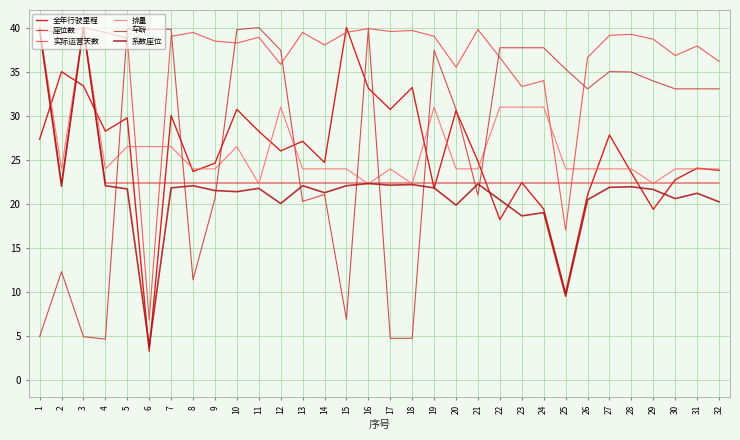

At which category does 实际运营天数 reach its first local valley?

2